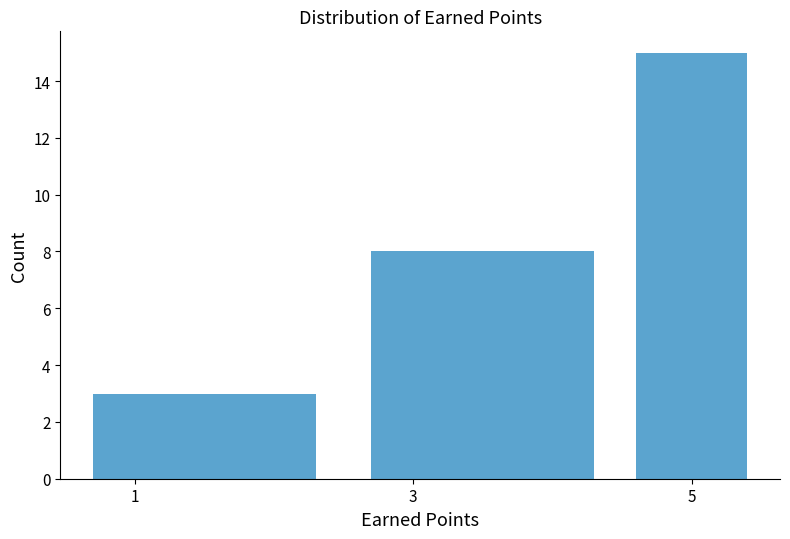

What is the height of the bar covering 4.5 to 5.5 on the x-axis? Neither the bar edges nor the heights are printed on the chart, so give them approximately, as read against the axes.

15